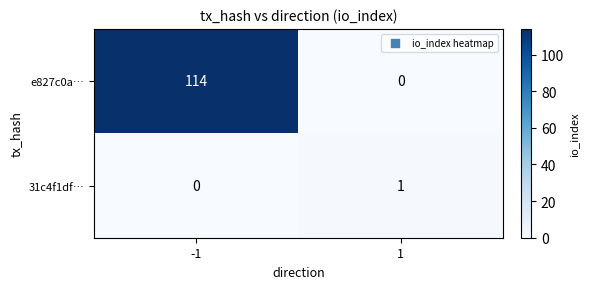

What is the difference between the e827c0a… values at 1 and -1?

114